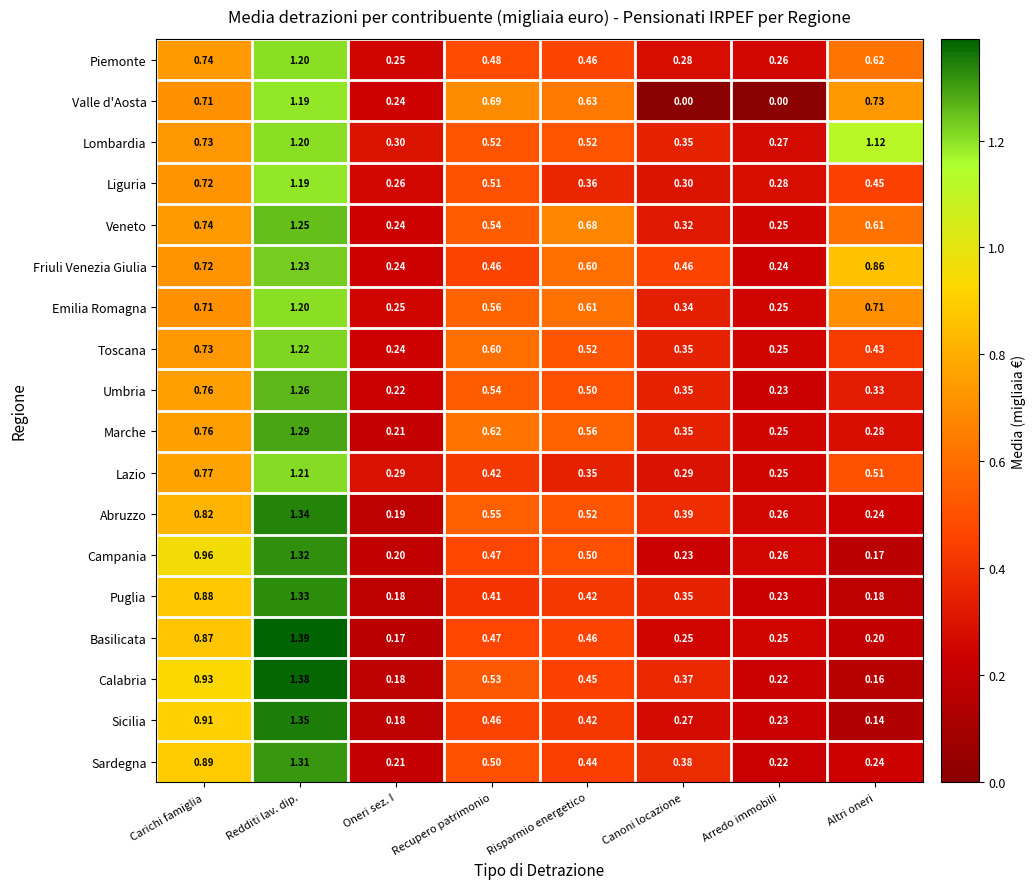

Rank the categories by Piemonte value from highest to lowest.

Redditi lav. dip., Carichi famiglia, Altri oneri, Recupero patrimonio, Risparmio energetico, Canoni locazione, Arredo immobili, Oneri sez. I